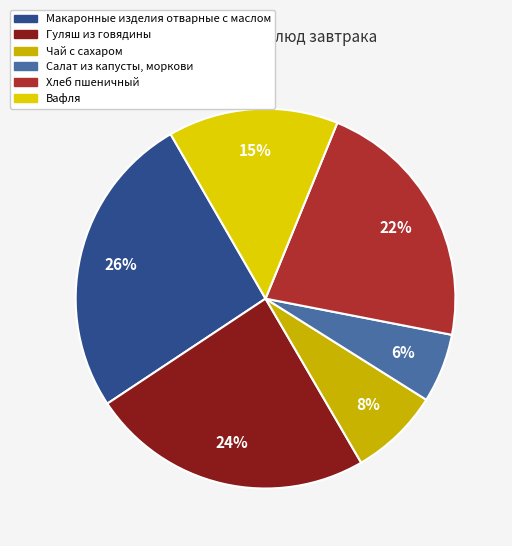

Combined, do Хлеб пшеничный and Гуляш из говядины account for over 50%?

No